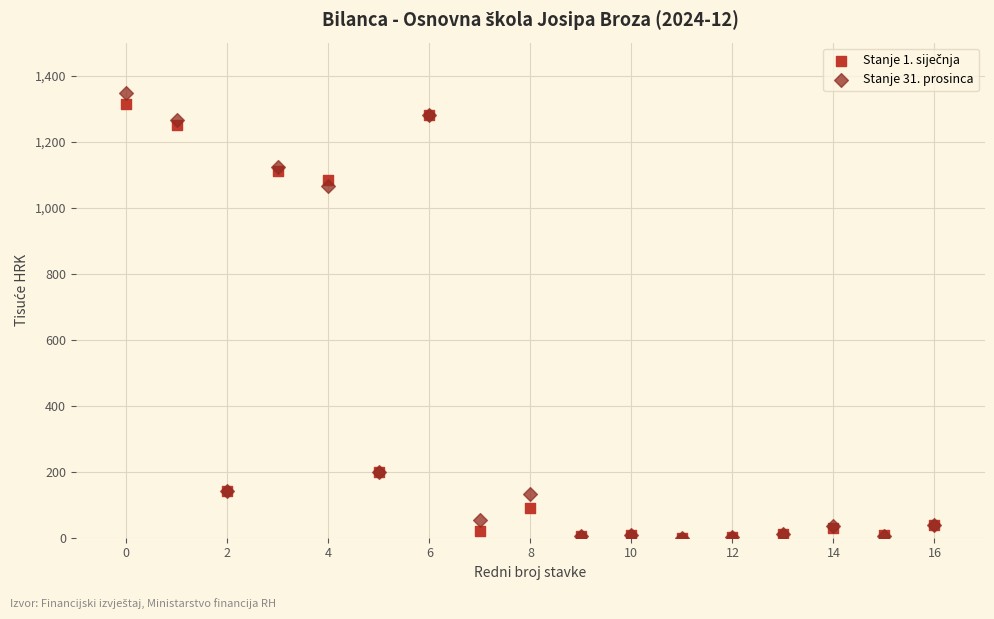

Which series has the widest spread of Y values?

Stanje 31. prosinca